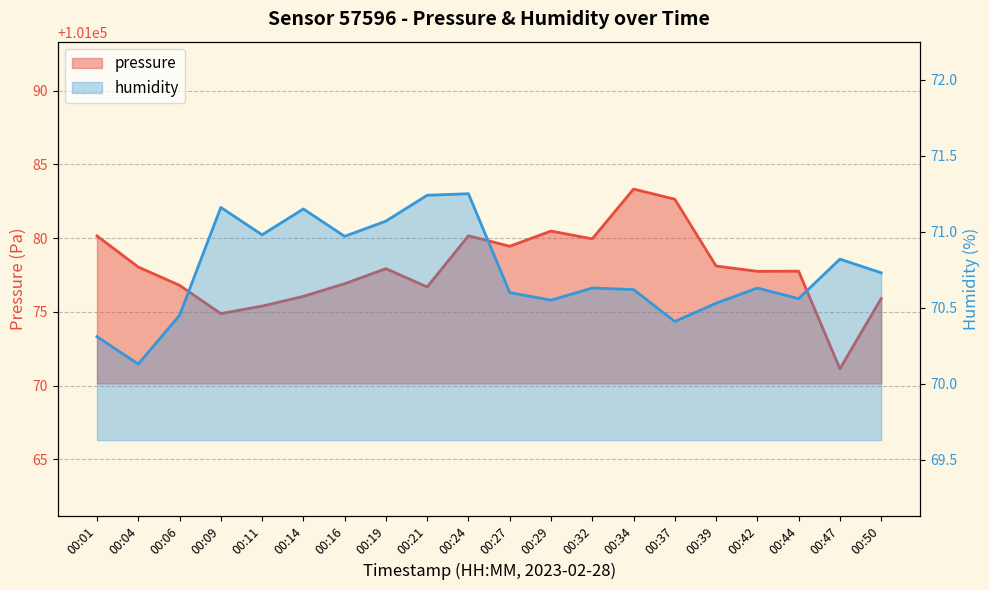

What is the value of the pressure point at the 14th from the left?

101083.3